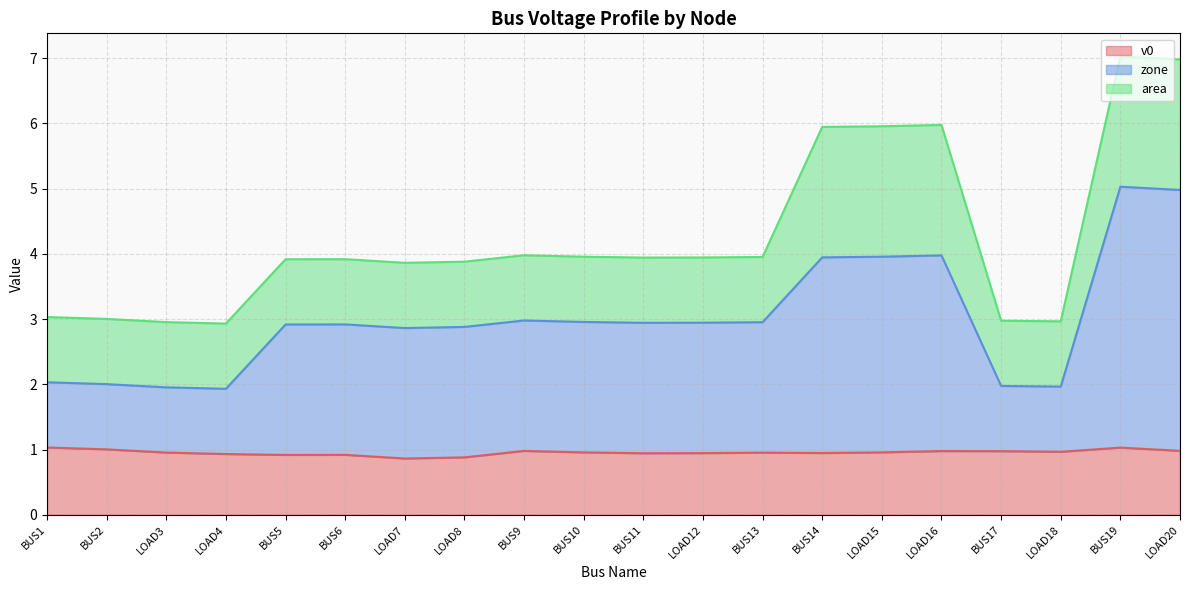

What is the total value across all series at BUS11?

3.9